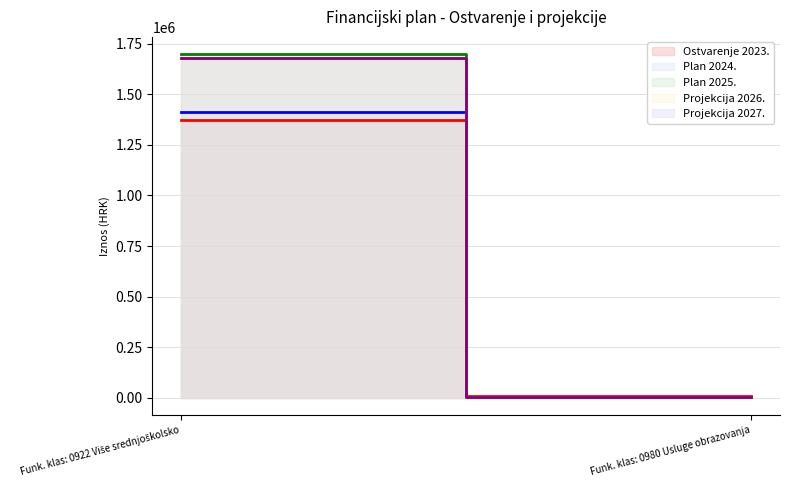

True or false: Projekcija 2027. has a value of 3000.0 at Funk. klas: 0980 Usluge obrazovanja.

True